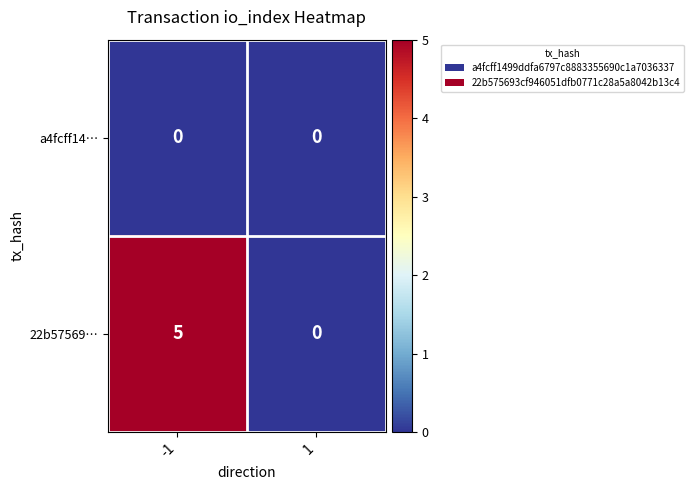

Rank the series at -1 from highest to lowest value.

22b57569…, a4fcff14…